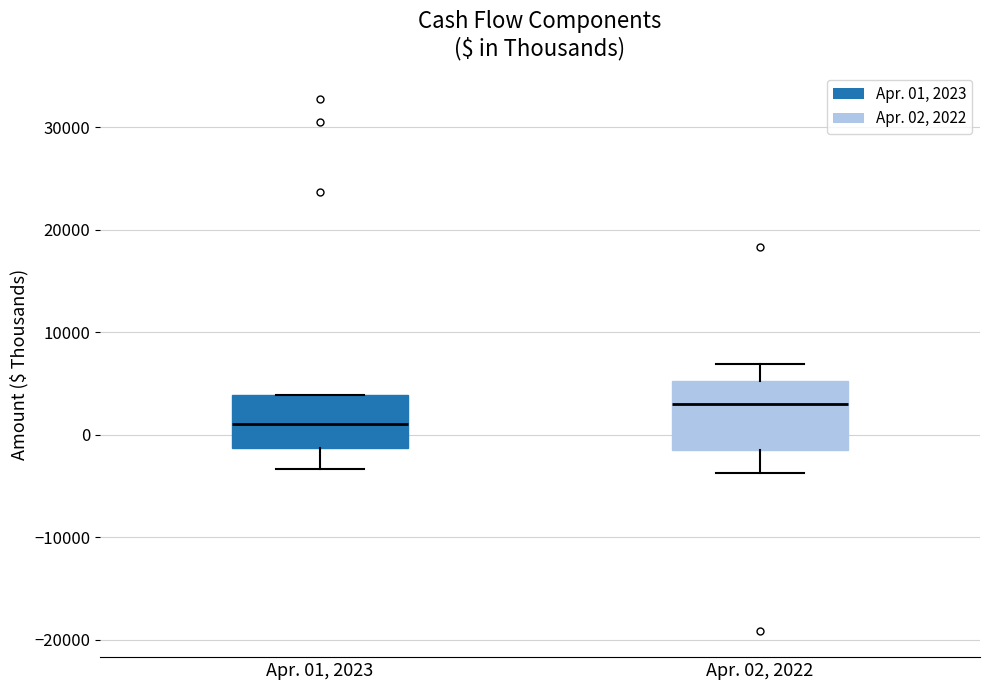

Comparing the boxes themselves (not the whiskers), which one is the tallest?

Apr. 02, 2022